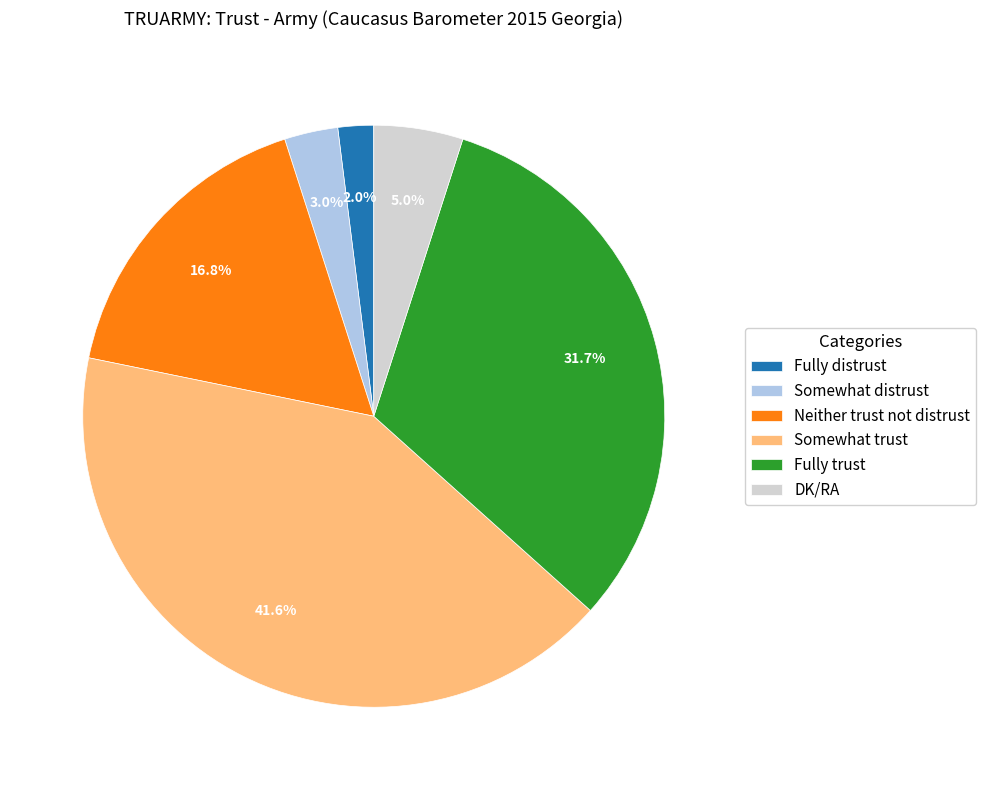

To the nearest percent, what percentage of the pie is Somewhat distrust?

3%